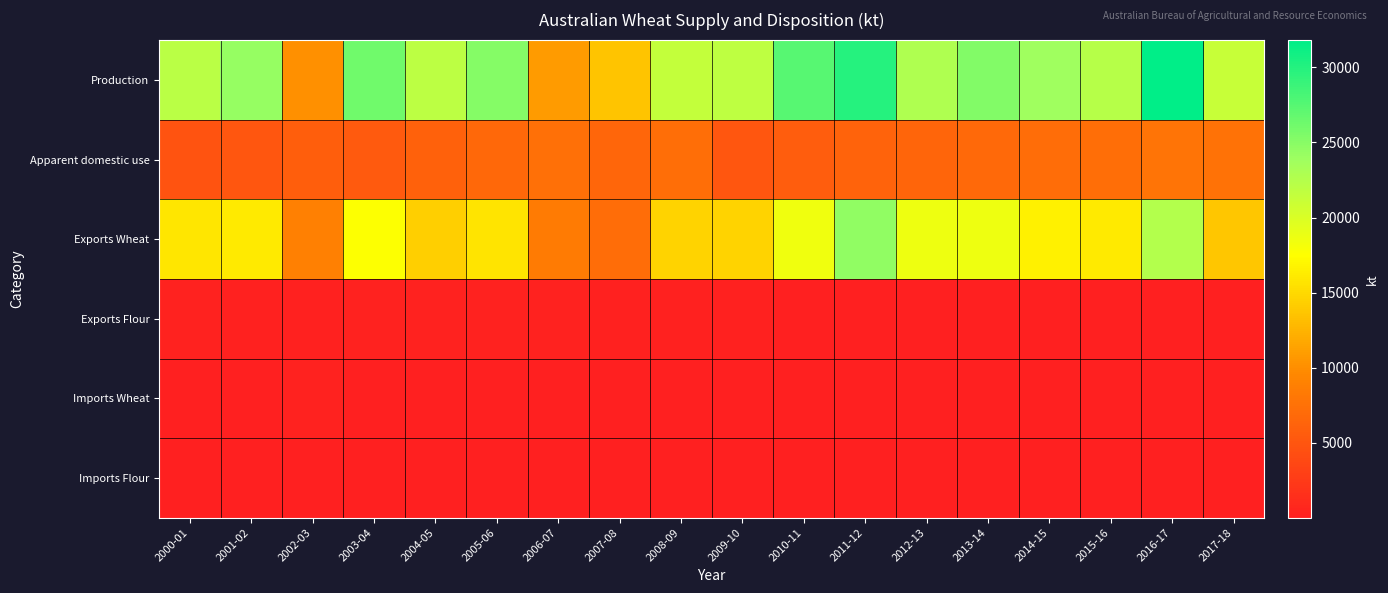

Reading left to right, list all the values displayed in this chart.

Production: 2000-01=22108.1	2001-02=24299.3	2002-03=10131.9	2003-04=26131.9	2004-05=21905.1	2005-06=25150.4	2006-07=10821.6	2007-08=13569.4	2008-09=21420.2	2009-10=21834.0	2010-11=27410.1	2011-12=29905.0	2012-13=22855.0	2013-14=25302.7	2014-15=23742.6	2015-16=22274.5	2016-17=31818.7	2017-18=21243.5
Apparent domestic use: 2000-01=4817.9	2001-02=5019.4	2002-03=5815.6	2003-04=5356.8	2004-05=6026.5	2005-06=6627.4	2006-07=7419.6	2007-08=6517.3	2008-09=7306.1	2009-10=4998.6	2010-11=5663.2	2011-12=6334.1	2012-13=6451.1	2013-14=6784.3	2014-15=7153.9	2015-16=7230.8	2016-17=7804.5	2017-18=7606.9
Exports Wheat: 2000-01=15887.7	2001-02=16075.1	2002-03=8926.5	2003-04=17582.1	2004-05=14349.4	2005-06=15670.3	2006-07=8406.4	2007-08=7197.2	2008-09=14567.7	2009-10=14660.7	2010-11=18514.9	2011-12=24597.9	2012-13=18603.9	2013-14=18580.5	2014-15=16543.0	2015-16=16082.8	2016-17=22605.5	2017-18=13791.2
Exports Flour: 2000-01=254.6	2001-02=242.4	2002-03=180.3	2003-04=286.0	2004-05=325.3	2005-06=298.3	2006-07=278.8	2007-08=246.6	2008-09=139.7	2009-10=130.0	2010-11=68.8	2011-12=58.2	2012-13=40.1	2013-14=31.8	2014-15=43.5	2015-16=32.8	2016-17=30.3	2017-18=30.2
Imports Wheat: 2000-01=0.0	2001-02=0.1	2002-03=299.1	2003-04=0.1	2004-05=0.1	2005-06=0.0	2006-07=0.0	2007-08=0.2	2008-09=0.0	2009-10=0.1	2010-11=0.9	2011-12=1.2	2012-13=1.7	2013-14=1.7	2014-15=1.2	2015-16=1.4	2016-17=1.0	2017-18=1.1
Imports Flour: 2000-01=0.4	2001-02=0.4	2002-03=1.6	2003-04=1.9	2004-05=3.2	2005-06=3.5	2006-07=6.0	2007-08=5.4	2008-09=12.2	2009-10=15.1	2010-11=10.7	2011-12=12.7	2012-13=15.4	2013-14=18.3	2014-15=20.6	2015-16=23.9	2016-17=27.2	2017-18=29.6